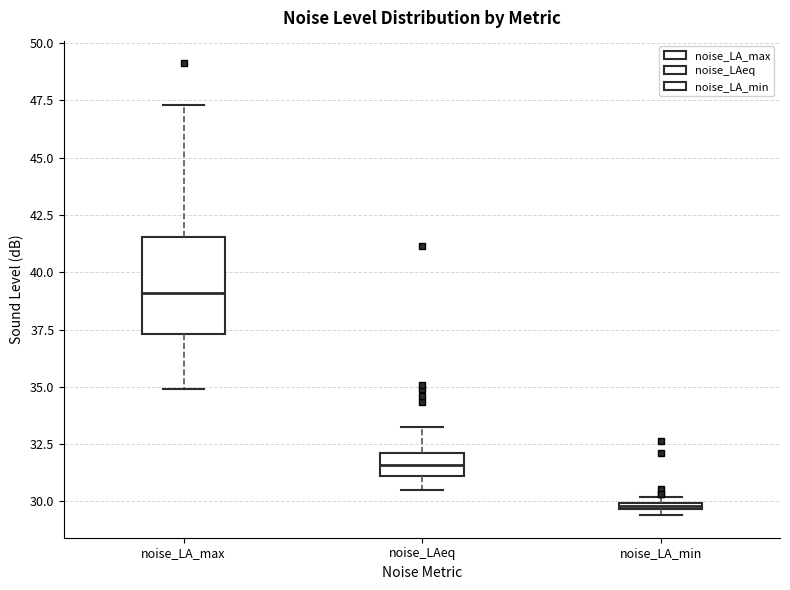

Which box has the lowest median line?

noise_LA_min